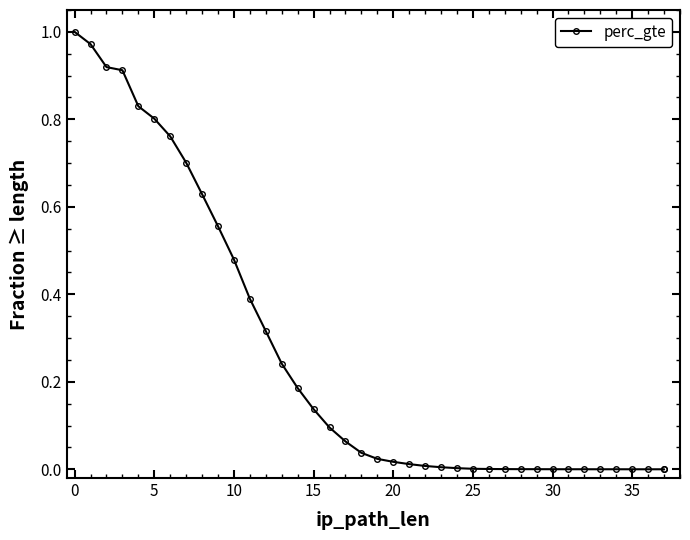

What is the value of the 7th point from the left?

0.8